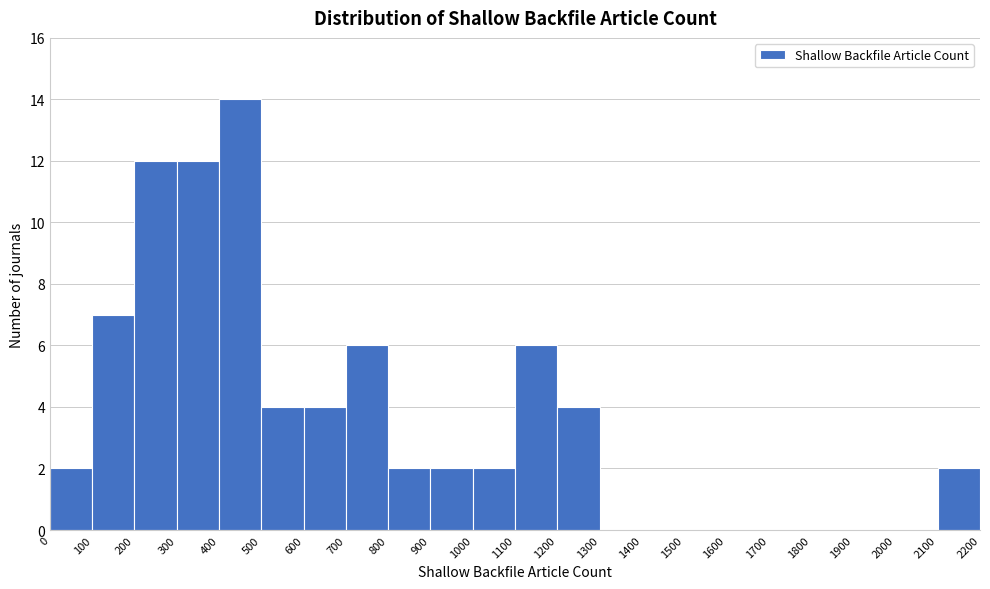

Reading left to right, list every bar in this chart as the range it spans on the x-axis followed by its height. The values are not printed on the chart, so give them approximately, as read against the axis.

0 to 100: 2
100 to 200: 7
200 to 300: 12
300 to 400: 12
400 to 500: 14
500 to 600: 4
600 to 700: 4
700 to 800: 6
800 to 900: 2
900 to 1000: 2
1000 to 1100: 2
1100 to 1200: 6
1200 to 1300: 4
1300 to 1400: 0
1400 to 1500: 0
1500 to 1600: 0
1600 to 1700: 0
1700 to 1800: 0
1800 to 1900: 0
1900 to 2000: 0
2000 to 2100: 0
2100 to 2200: 2